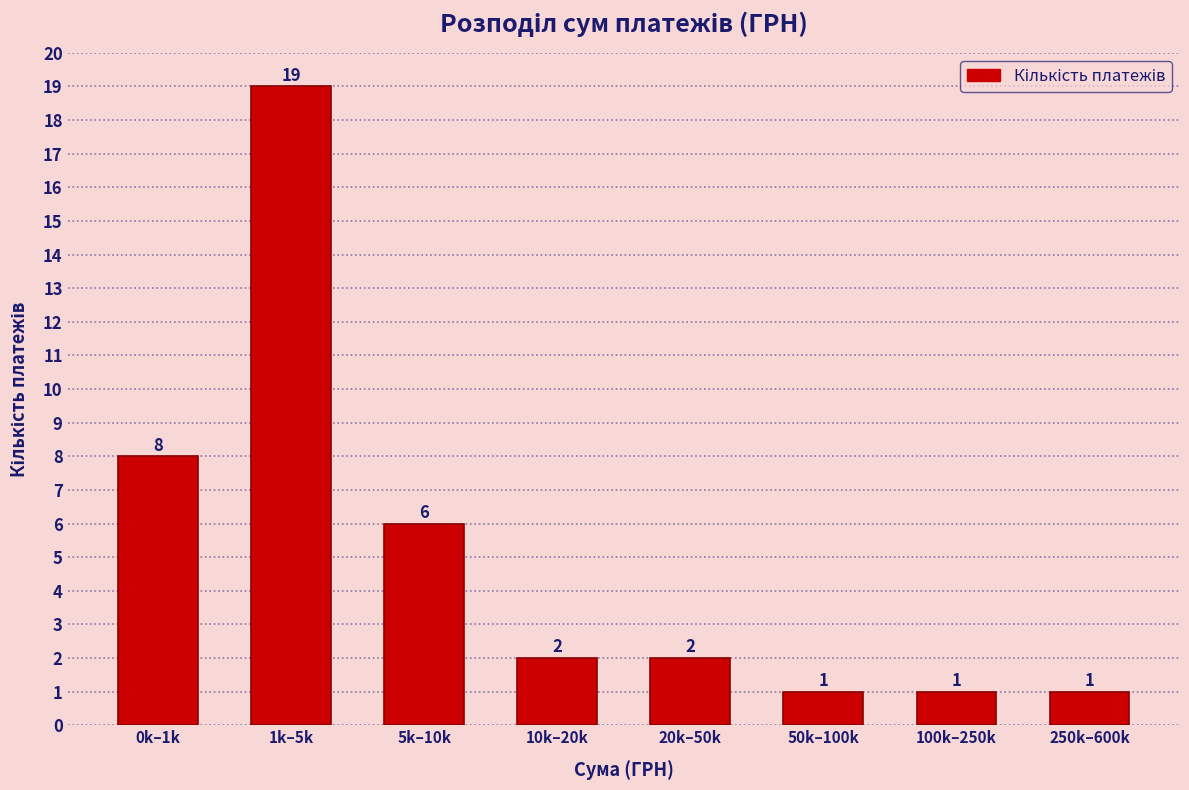

Reading left to right, extract all data points from this chart.

0k–1k=8	1k–5k=19	5k–10k=6	10k–20k=2	20k–50k=2	50k–100k=1	100k–250k=1	250k–600k=1